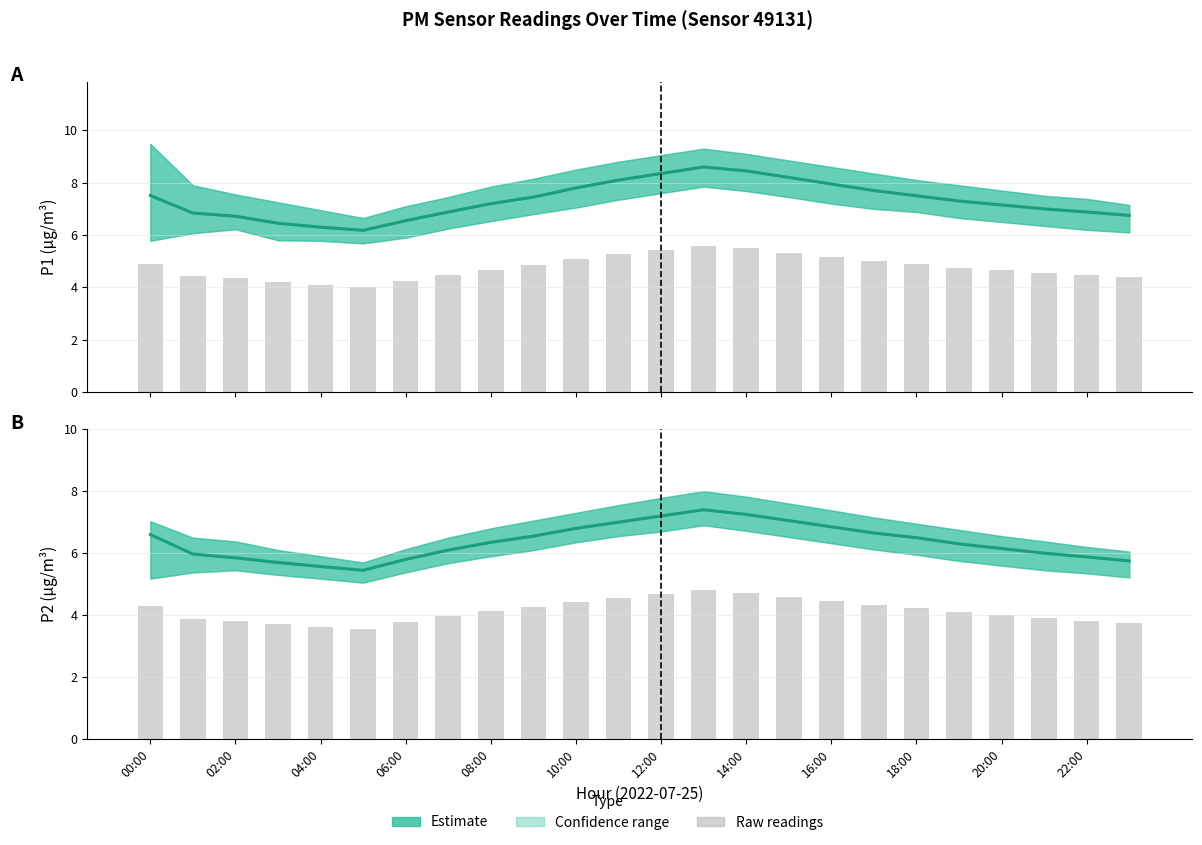

What is the difference between the highest and lowest values at 13?

3.8